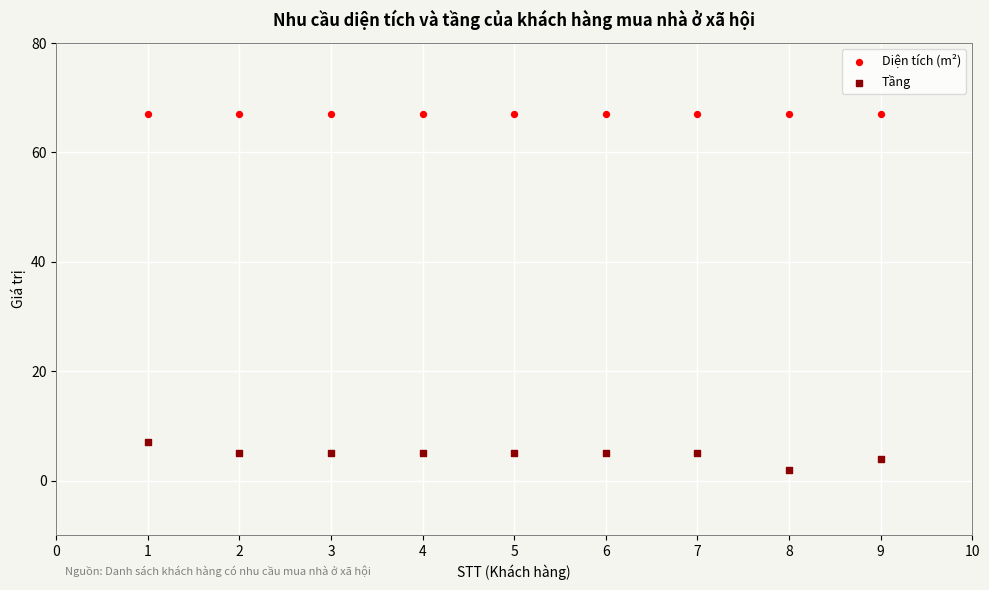

Which series contains the highest Y value?

Diện tích (m²)